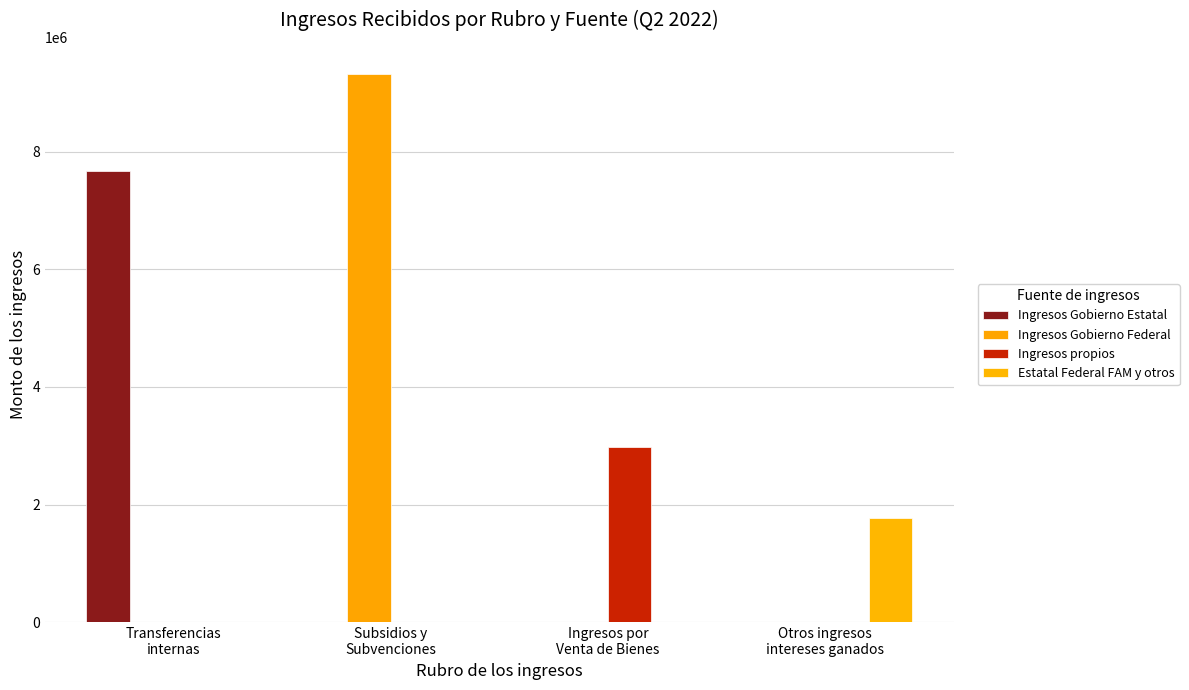

At which category does the chart reach its peak across all series?

Subsidios y
Subvenciones